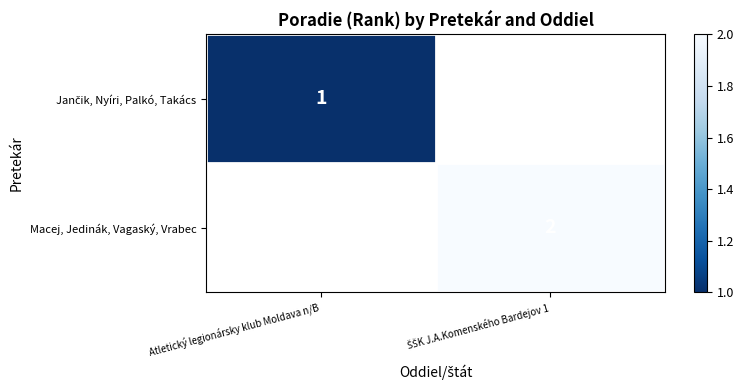

Rank the series by their maximum value, from lowest to highest.

Jančik, Nyíri, Palkó, Takács, Macej, Jedinák, Vagaský, Vrabec